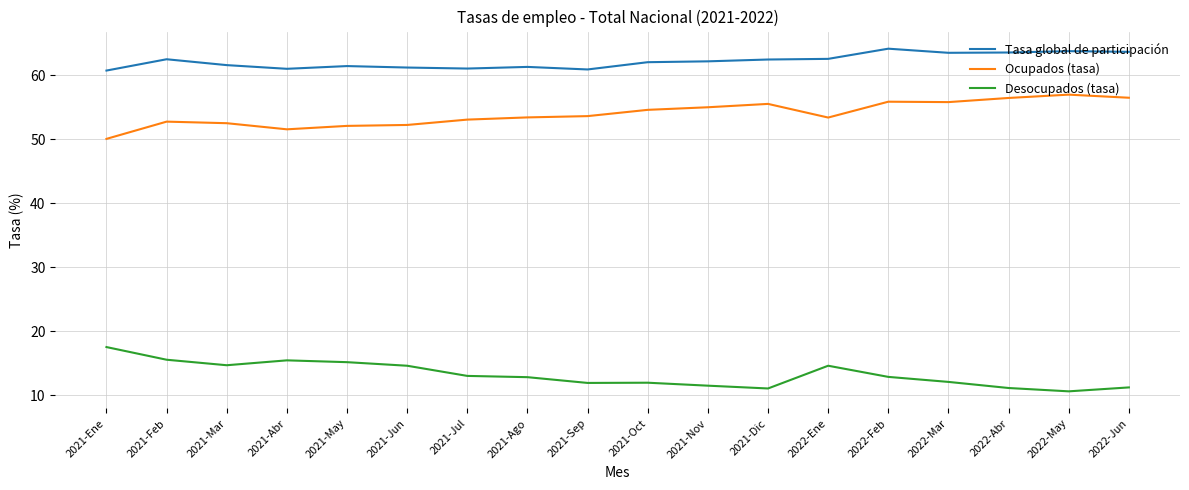

What is the difference between the highest and lowest values at 2021-Oct?

50.1